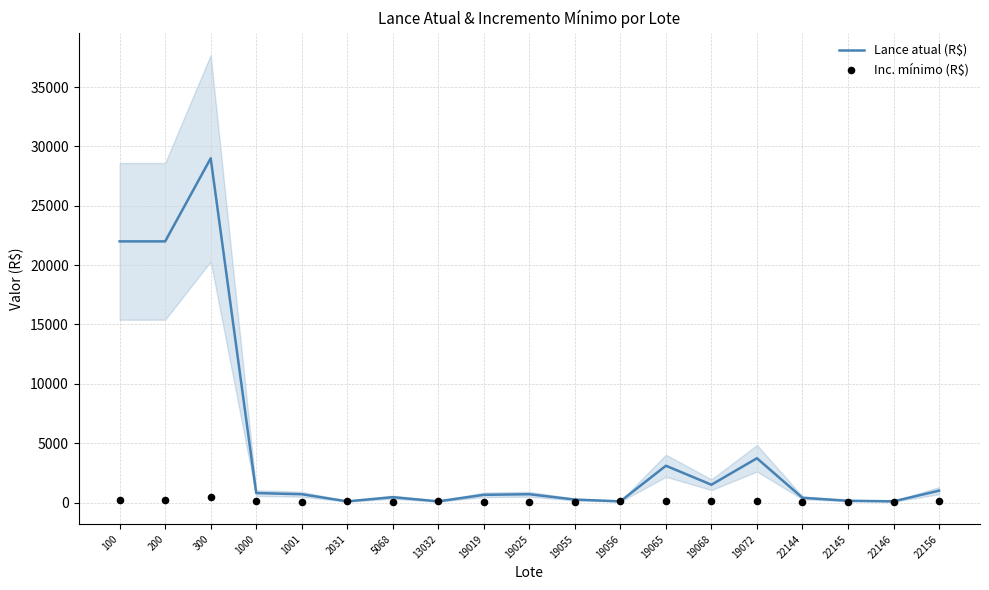

Which series contains the lowest Y value?

Inc. mínimo (R$)